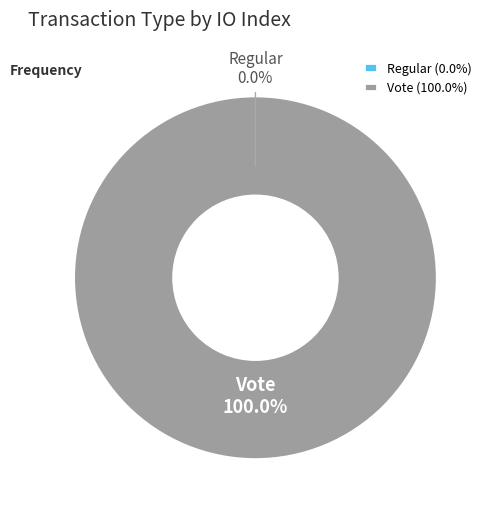

To the nearest percent, what is the difference between the largest and smallest slice percentages?

100%